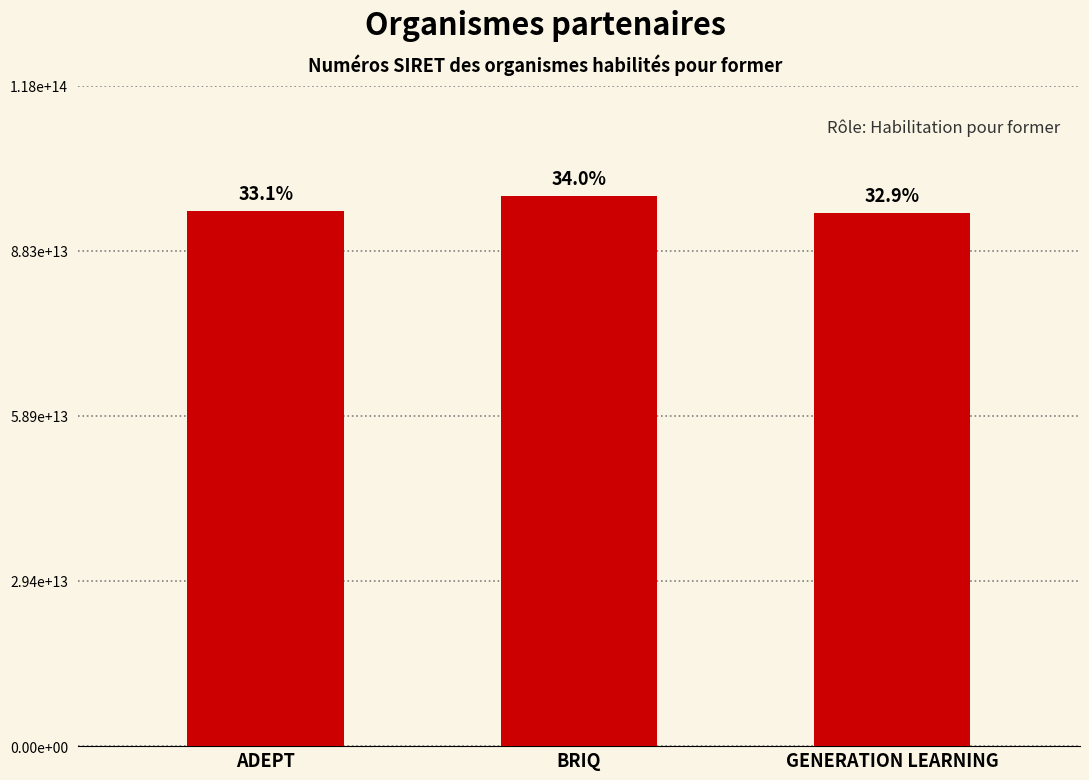

True or false: the data shows 34969728728943 at ADEPT.

False